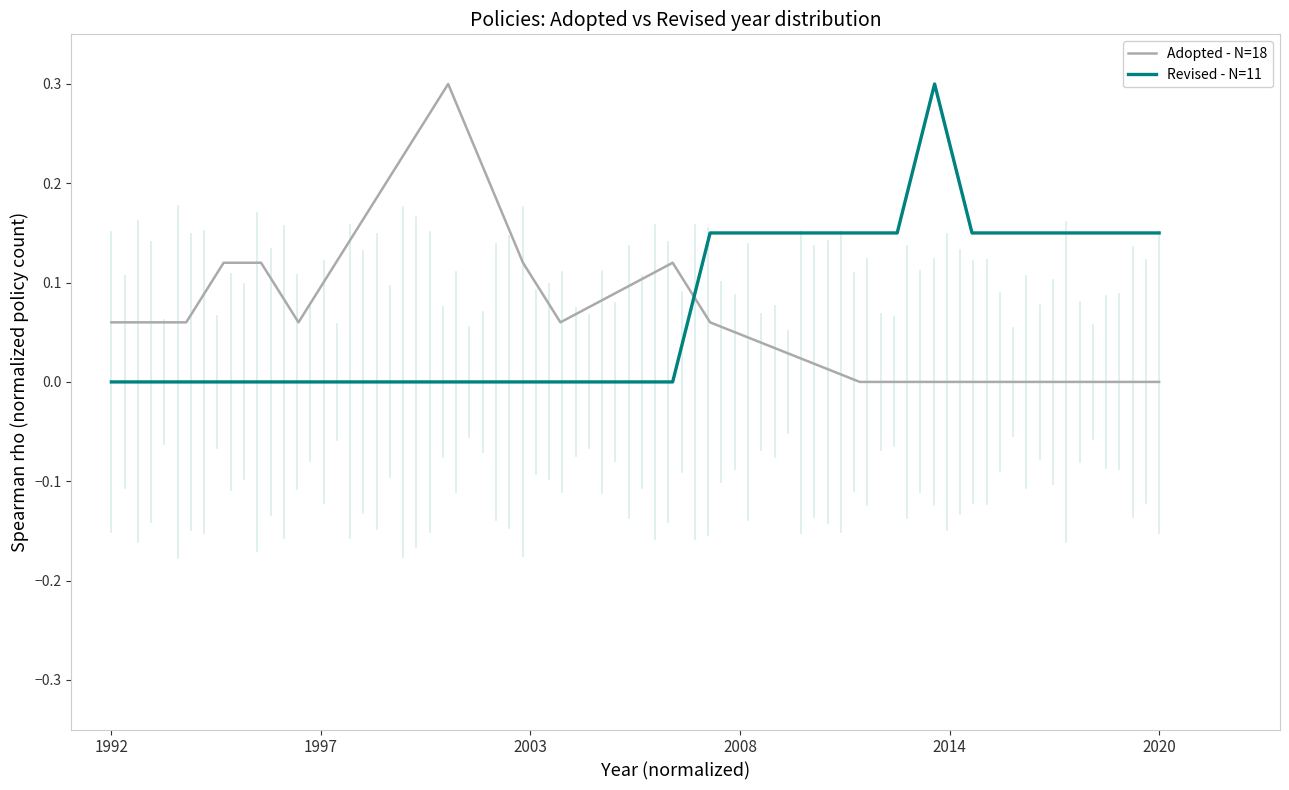

How many times do Adopted - N=18 and Revised - N=11 cross each other?

1